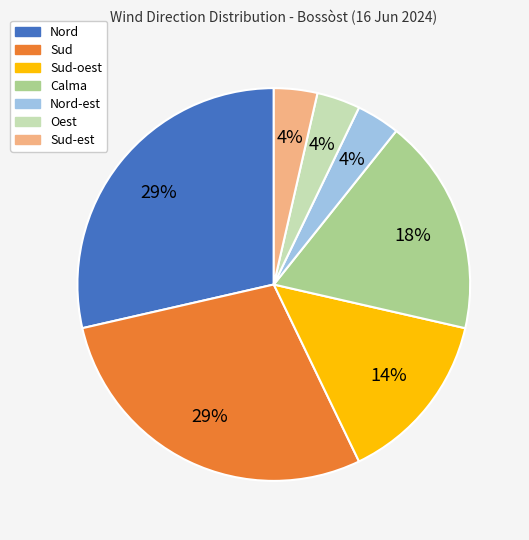

Is there any slice that represents more than half of the pie?

No